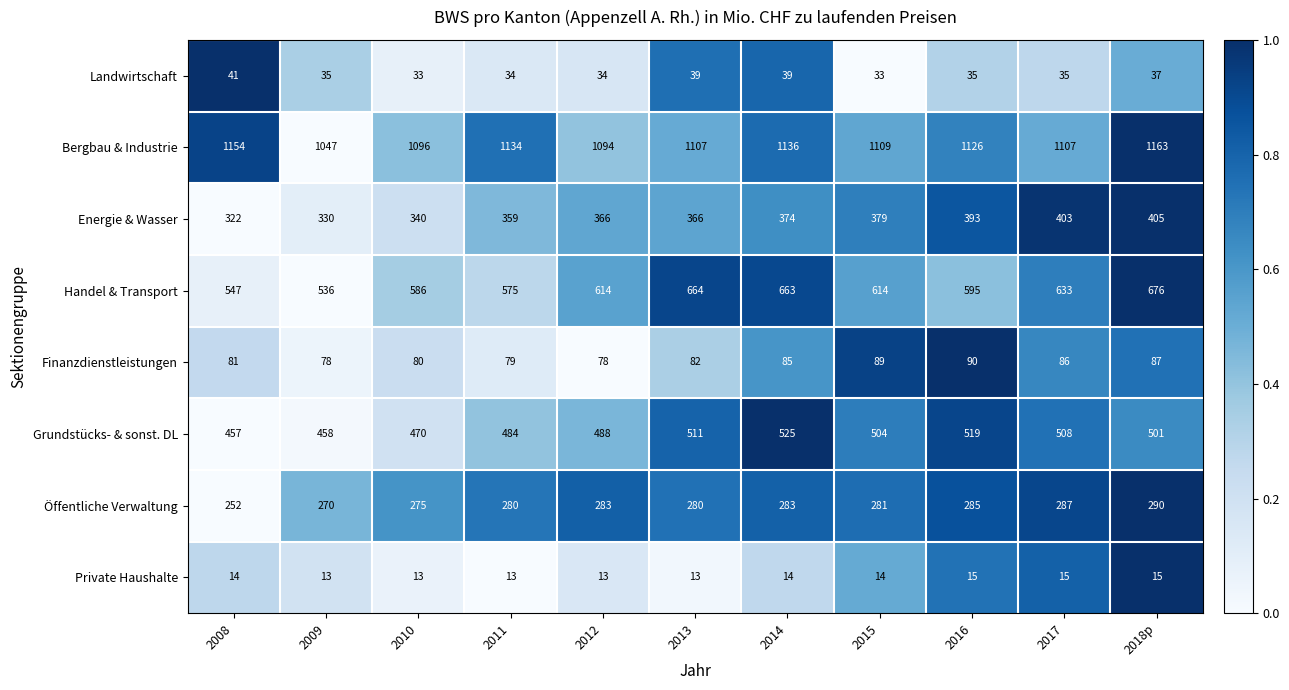

What is the difference between the maximum and minimum values in the Öffentliche Verwaltung series?

38